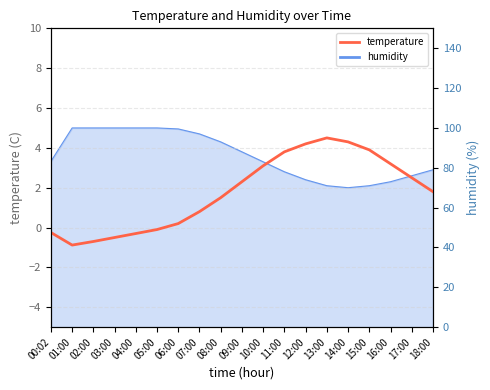

Which category has the highest value across all series?

13:00